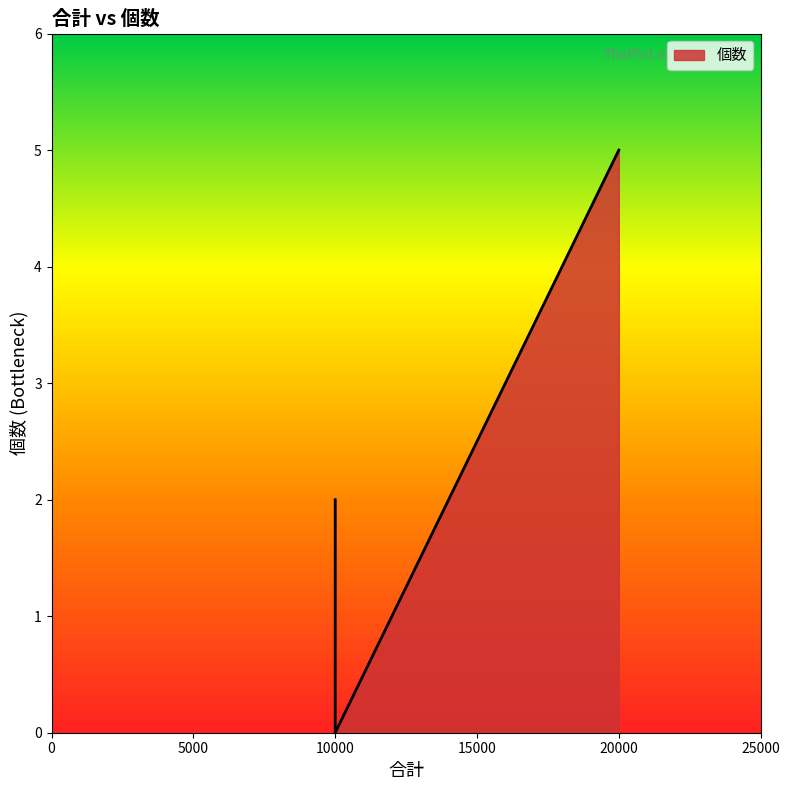

Reading right to left, list all the values displayed in this chart.

5	0	2